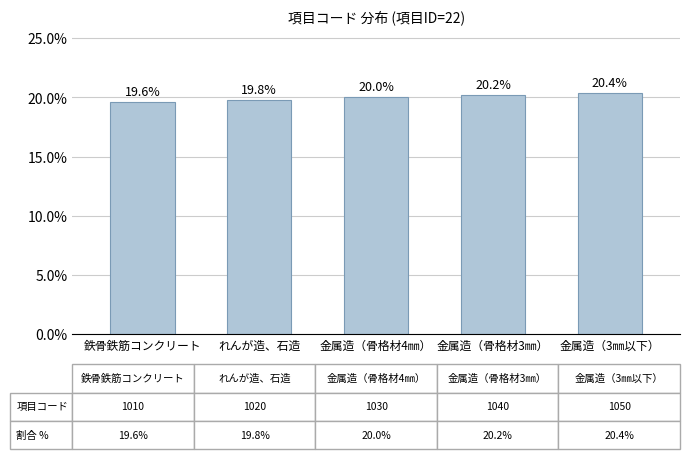

Rank the categories by value from highest to lowest.

金属造（3㎜以下）, 金属造（骨格材3㎜）, 金属造（骨格材4㎜）, れんが造、石造, 鉄骨鉄筋コンクリート